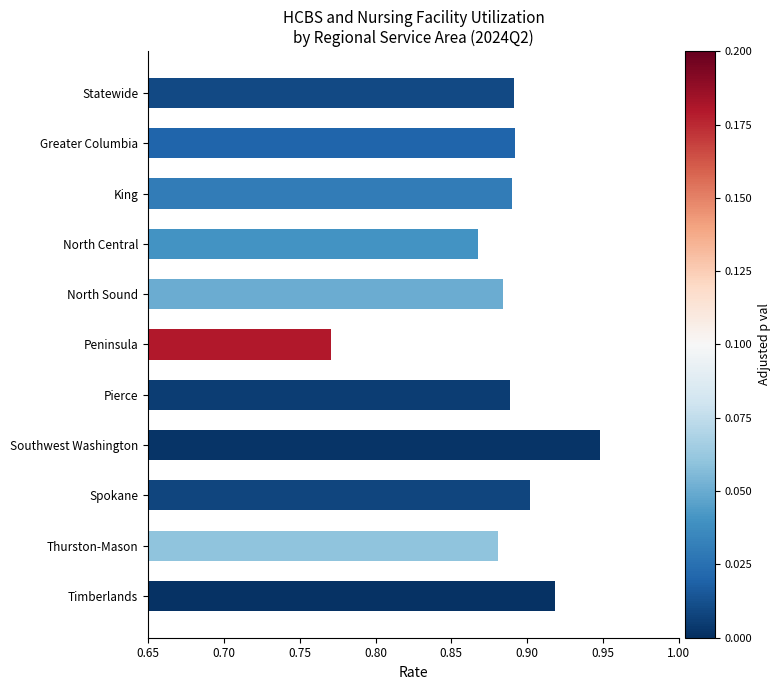

Count the values in the range 0 to 1.

11